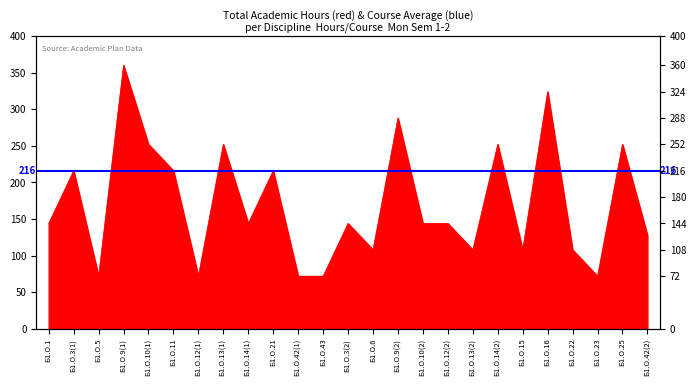

Read the value at Б1.О.42(2), to the nearest 50.

150